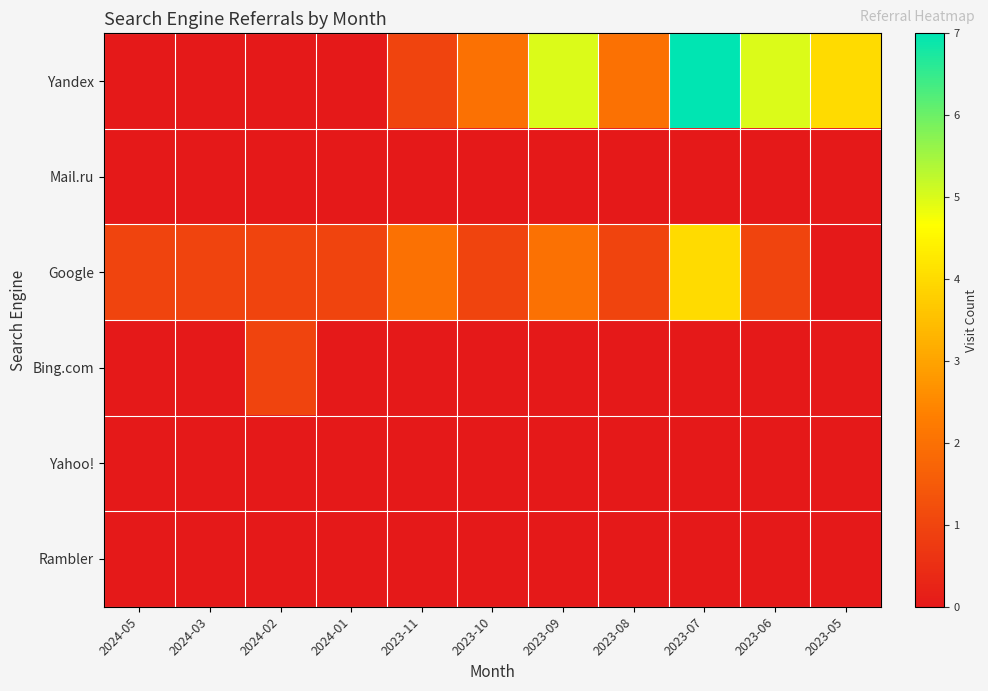

What is the spread (max minus min) of values at 2023-10?

2